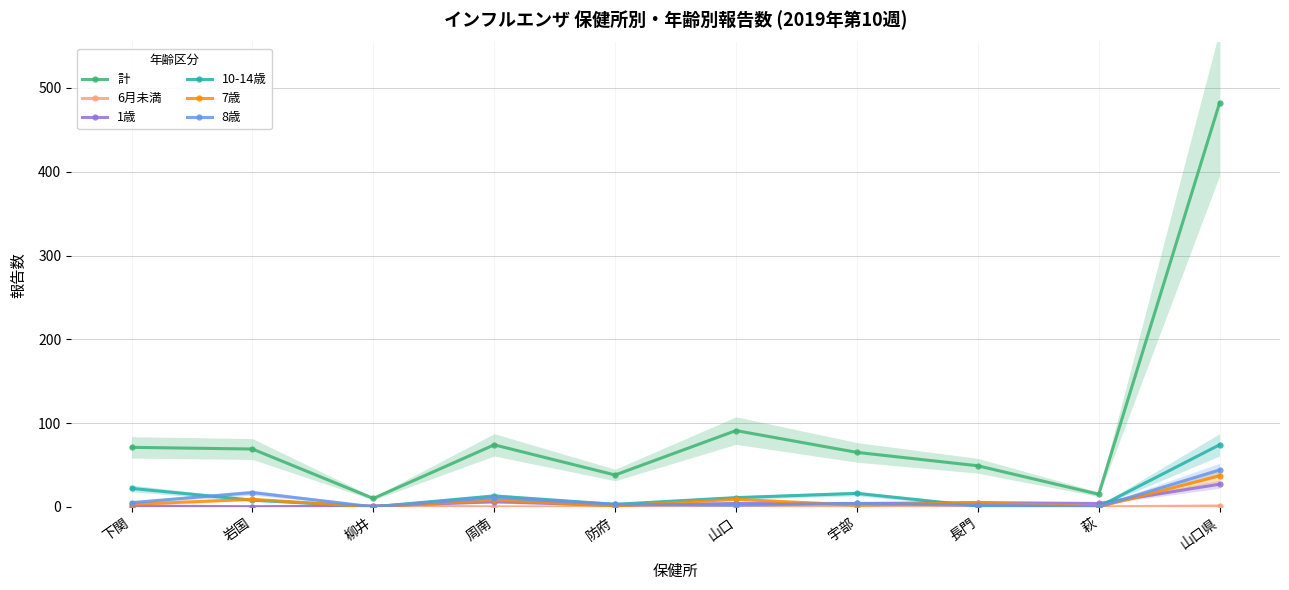

What is the value of the 7歳 point at the 1st from the left?

3